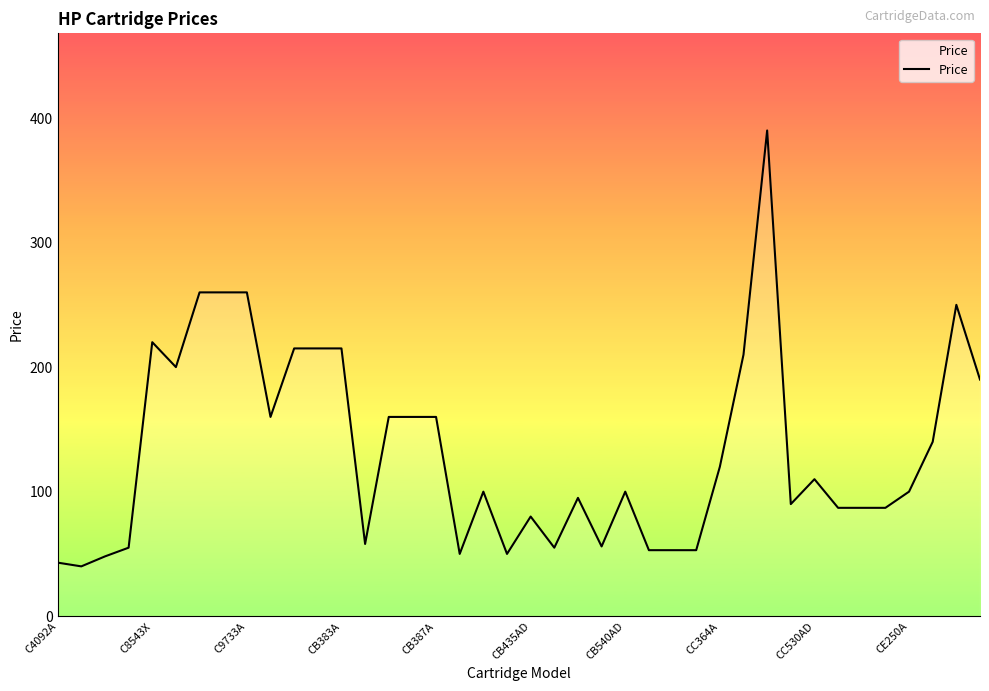

What is the maximum value shown in the chart?

390